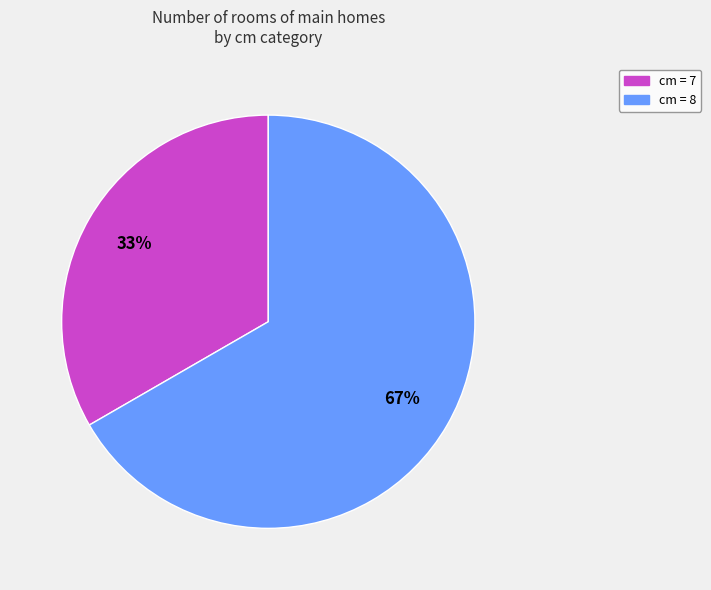

To the nearest percent, what is the average slice percentage?

50%